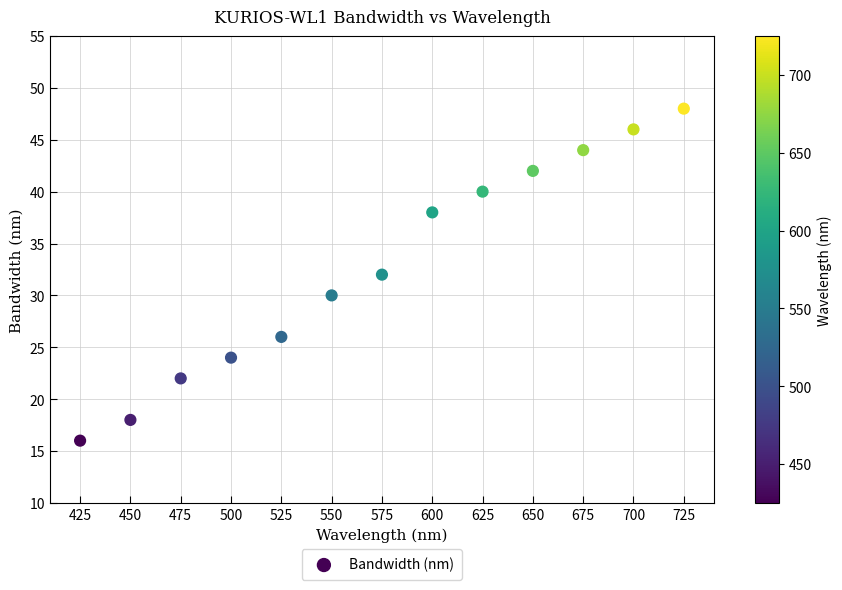

What is the range of Y values (max minus min)?

32